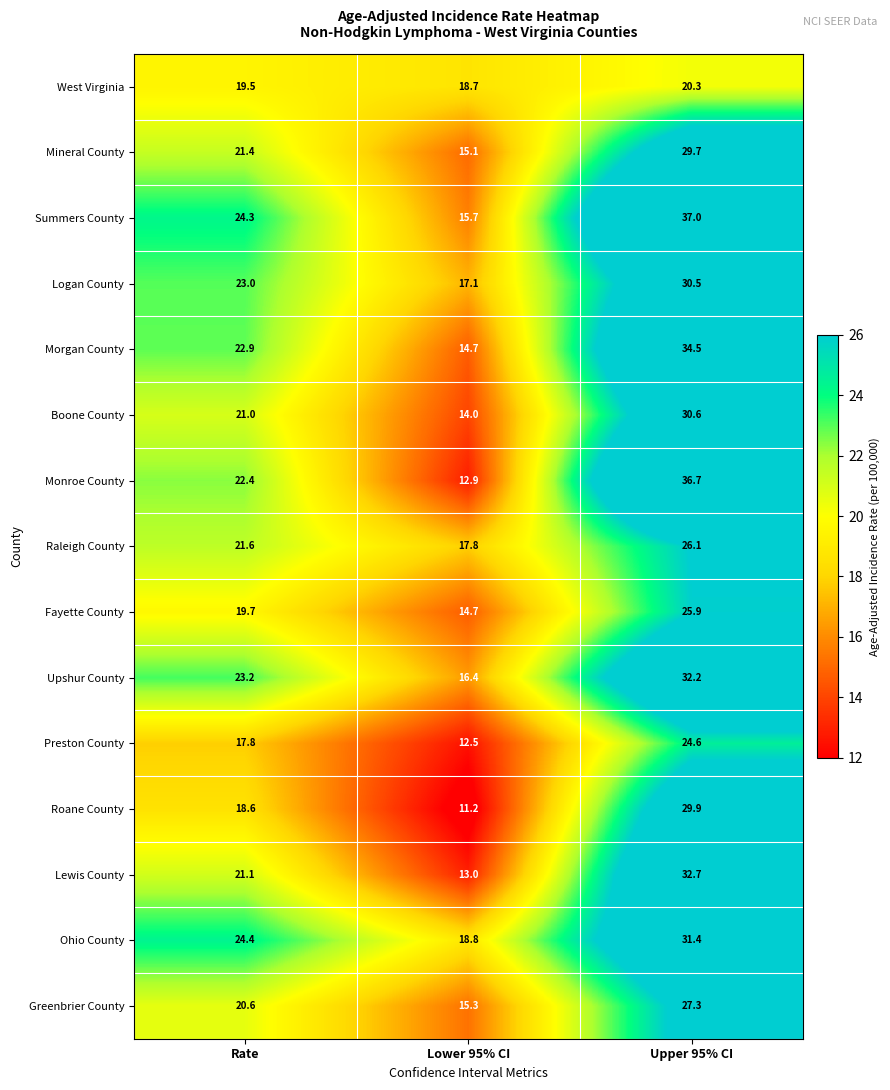

At which category is the sum across all series the highest?

Upper 95% CI